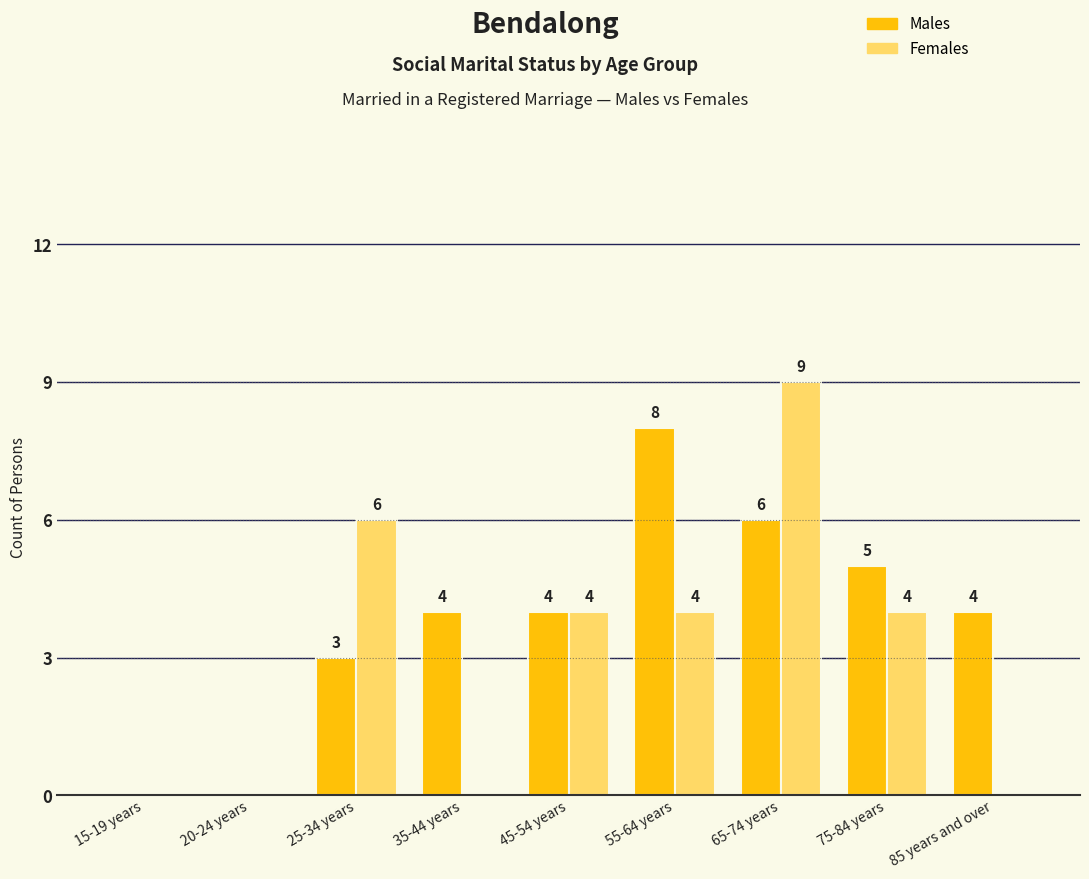

What is the spread (max minus min) of values at 75-84 years?

1